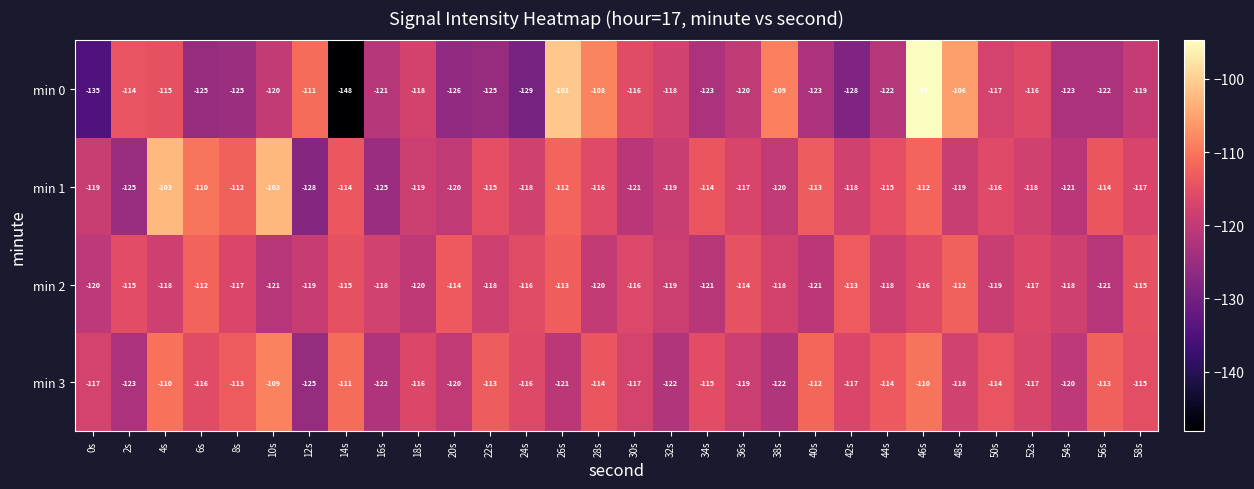

Which series changed the most between 16s and 58s?

min 1